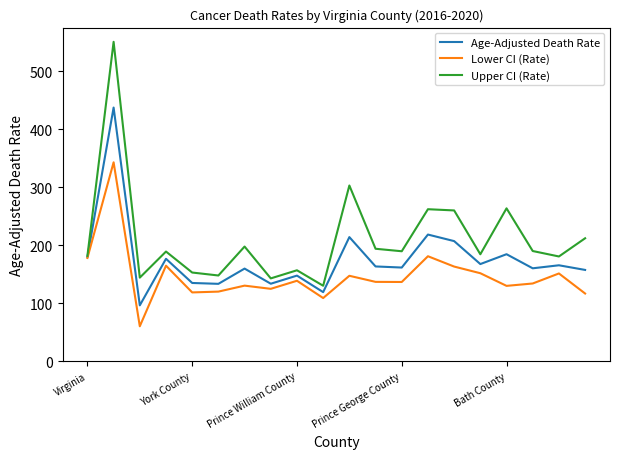

What is the lowest value of the Upper CI (Rate) series?

130.1